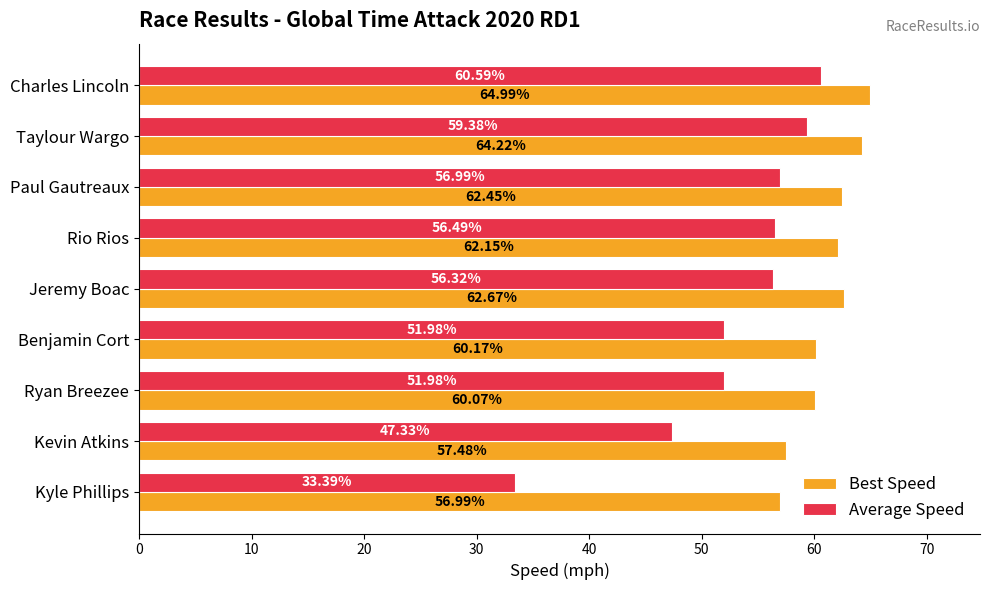

List the series in order of their peak value, highest first.

Best Speed, Average Speed